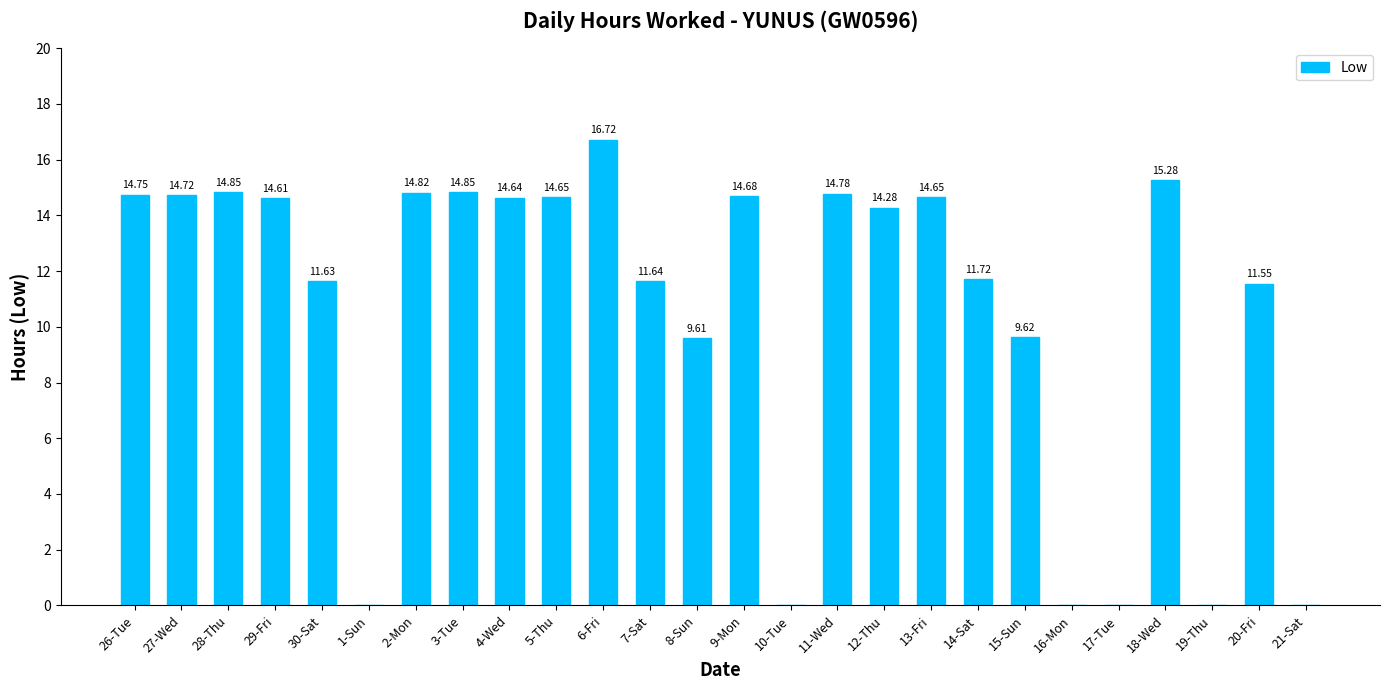

What is the sum of the values at 8-Sun and 12-Thu?

23.9